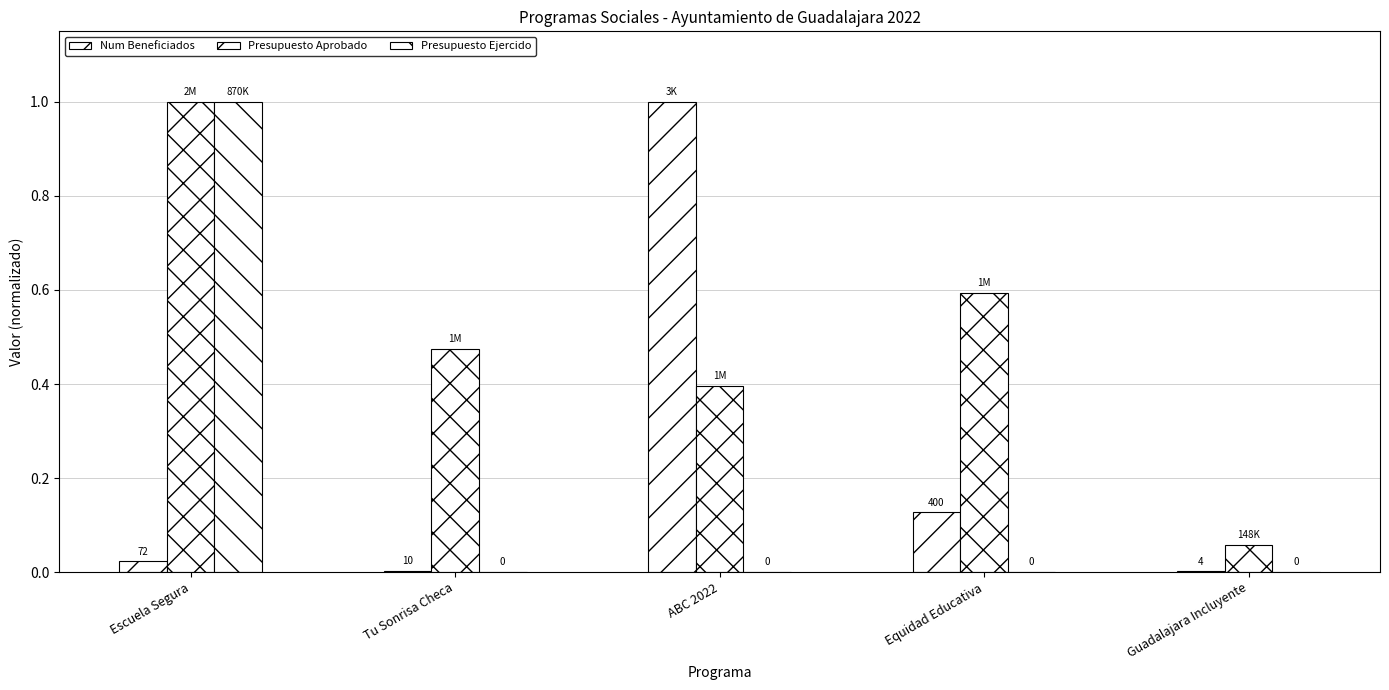

At how many categories does at least one series exceed 0?

5